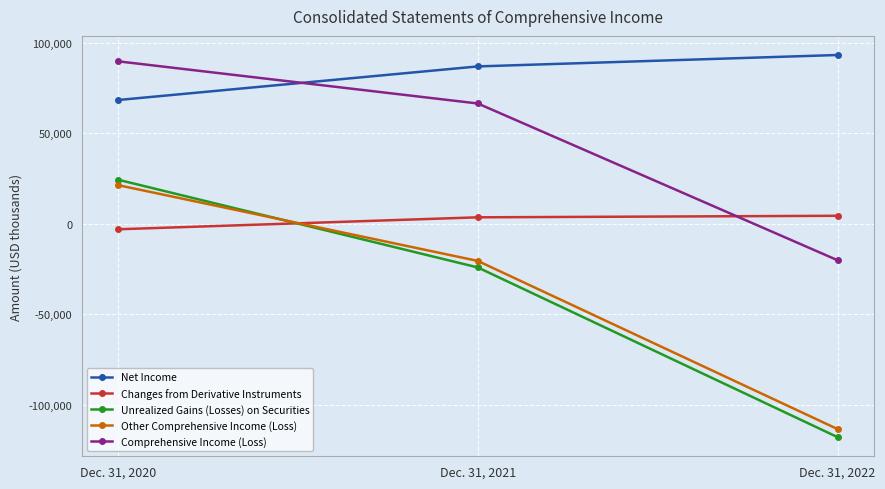

At which label is Net Income closest to 80953?

Dec. 31, 2021